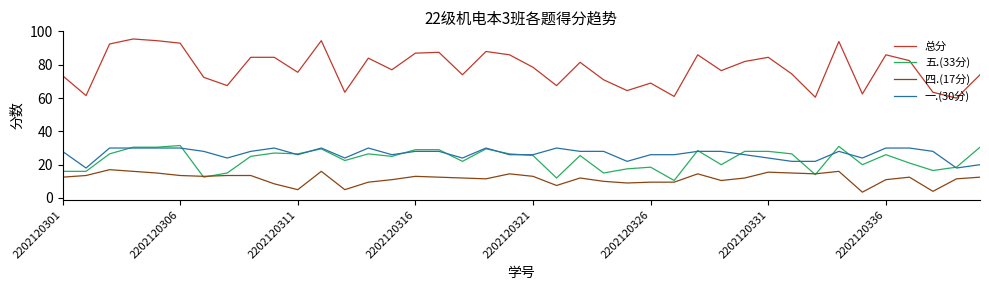

What is the minimum value shown in the chart?

3.5